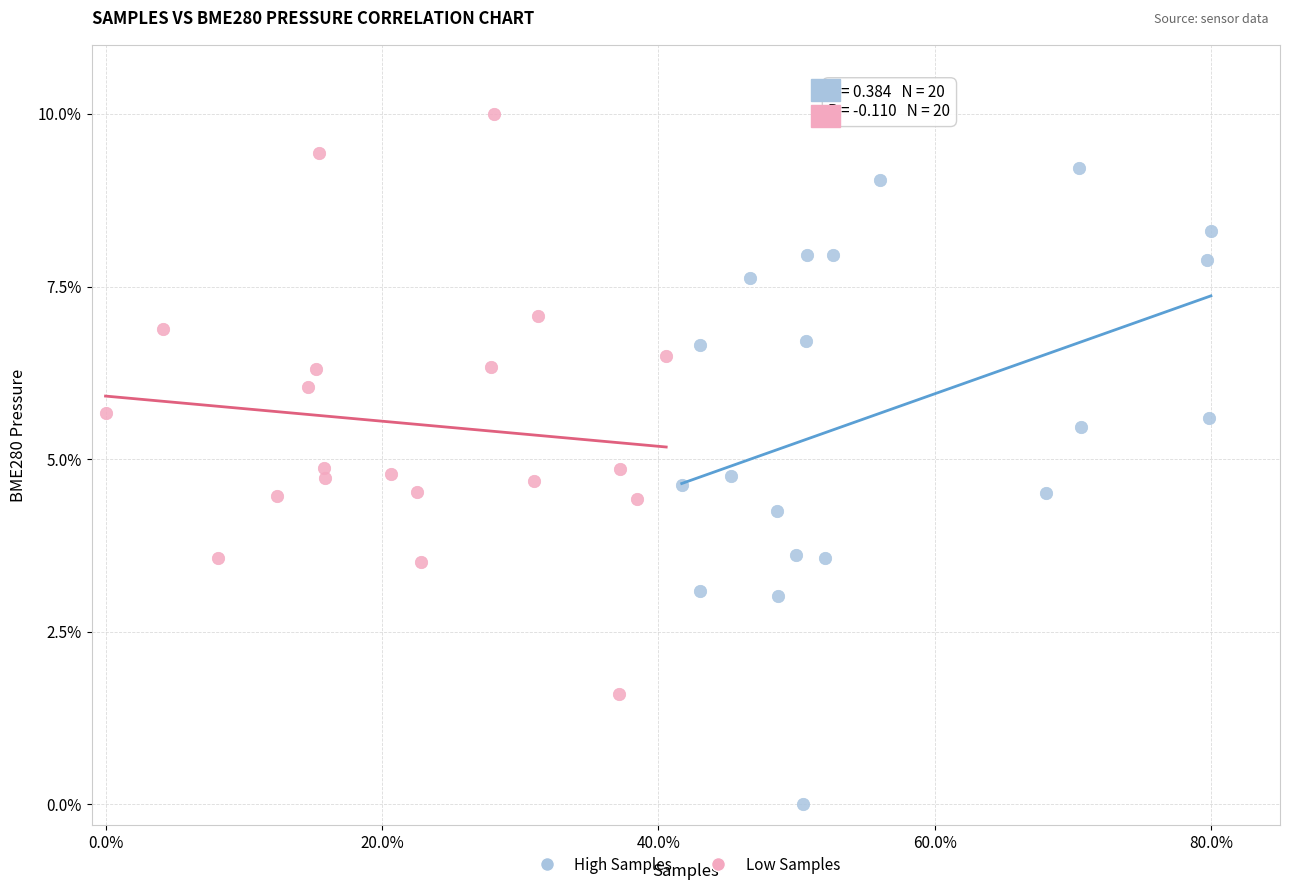

What are all the series names shown in the legend?

High Samples, Low Samples